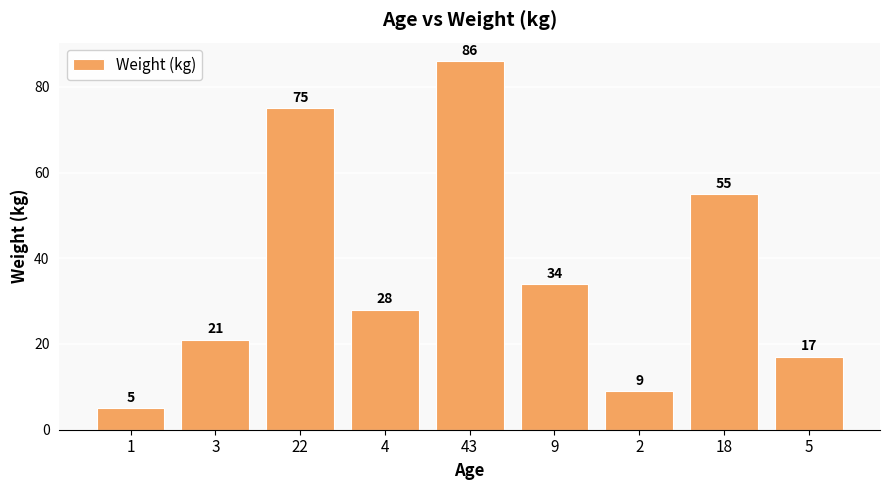

What is the average value?

37